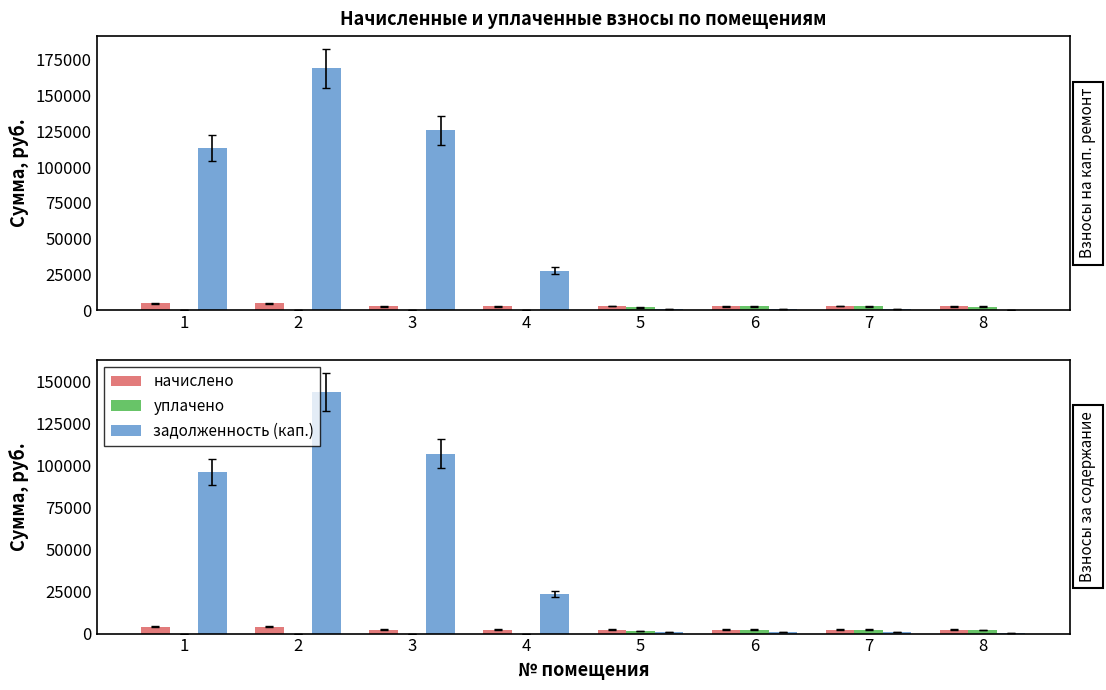

Which series has the largest total across all categories?

задолженность (кап.)